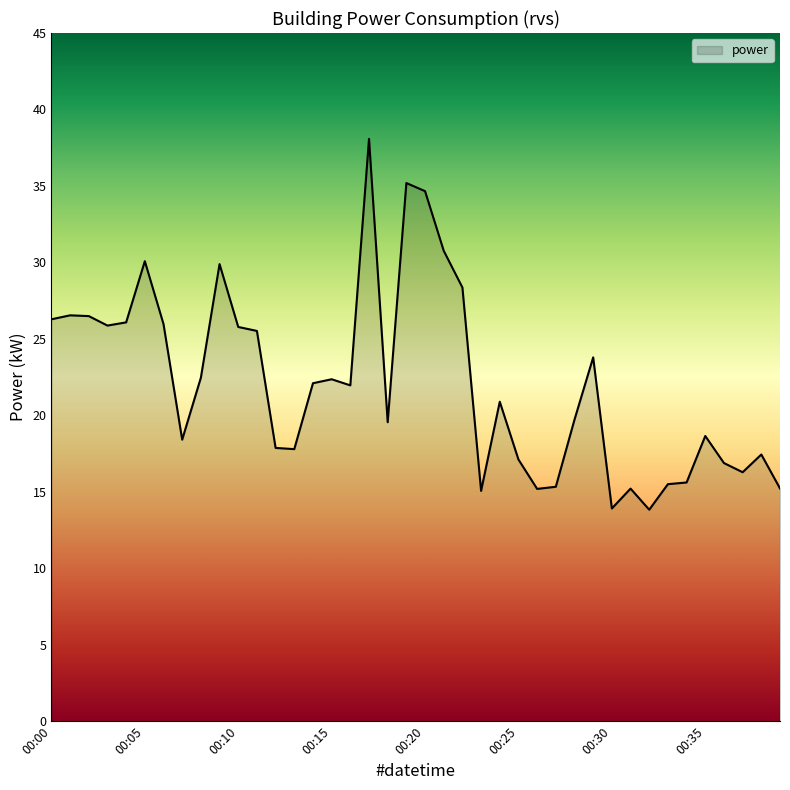

What is the minimum value shown in the chart?

13.8